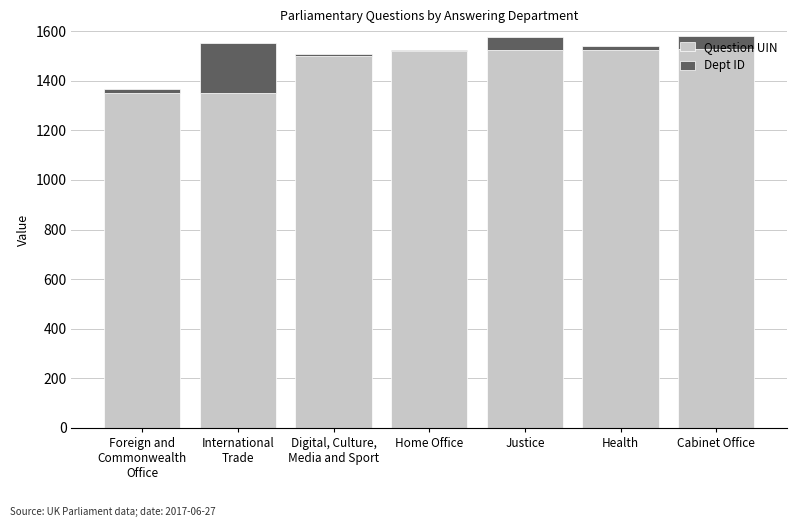

Are the bars horizontal?

No